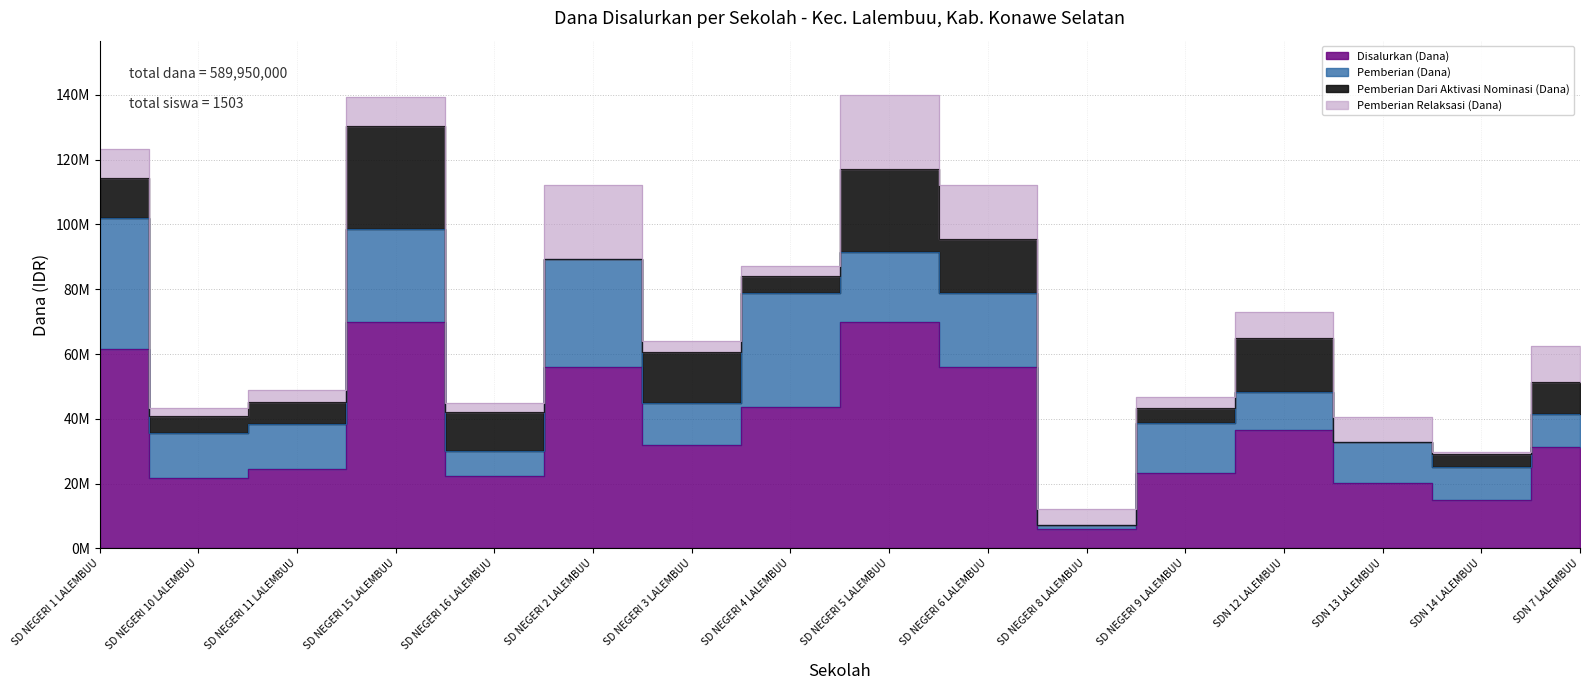

Which series has the widest spread of values?

Disalurkan (Dana)